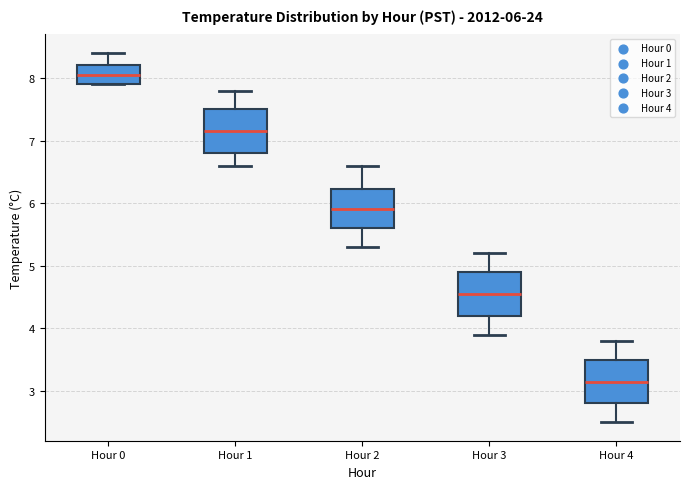

Which box's median line is the lowest?

Hour 4